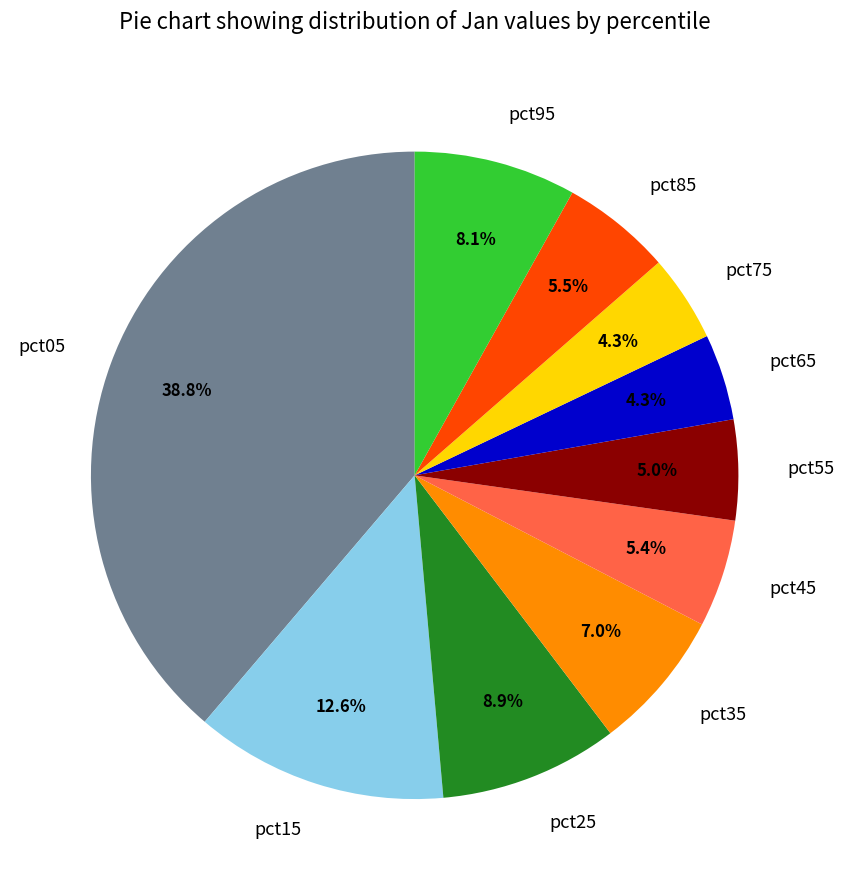

What percentage is the pct95 slice, to the nearest percent?

8%